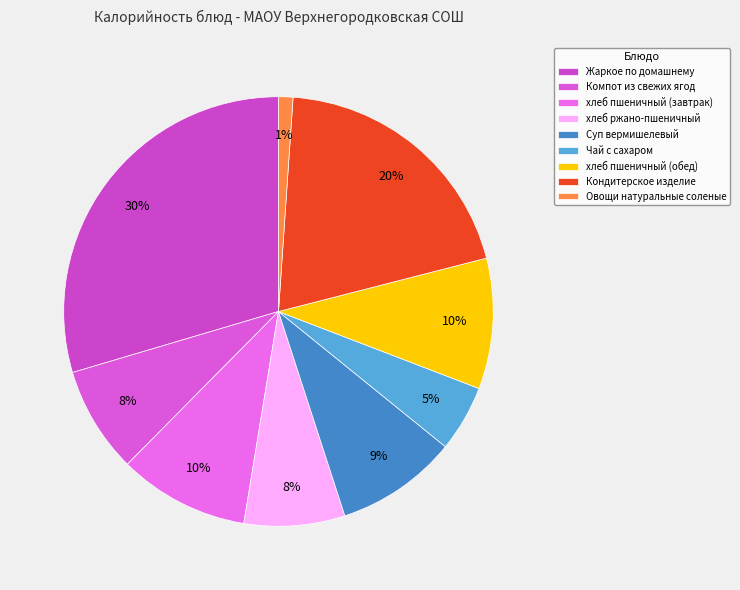

To the nearest percent, what percentage of the pie is Чай с сахаром?

5%